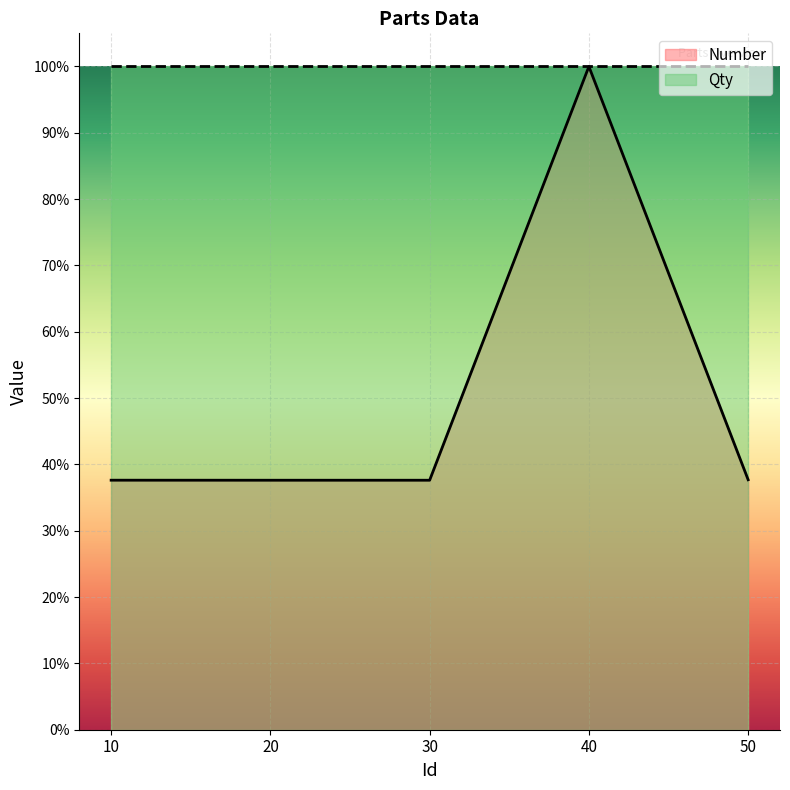

Is it true that the value at 40 is 0.7?

False